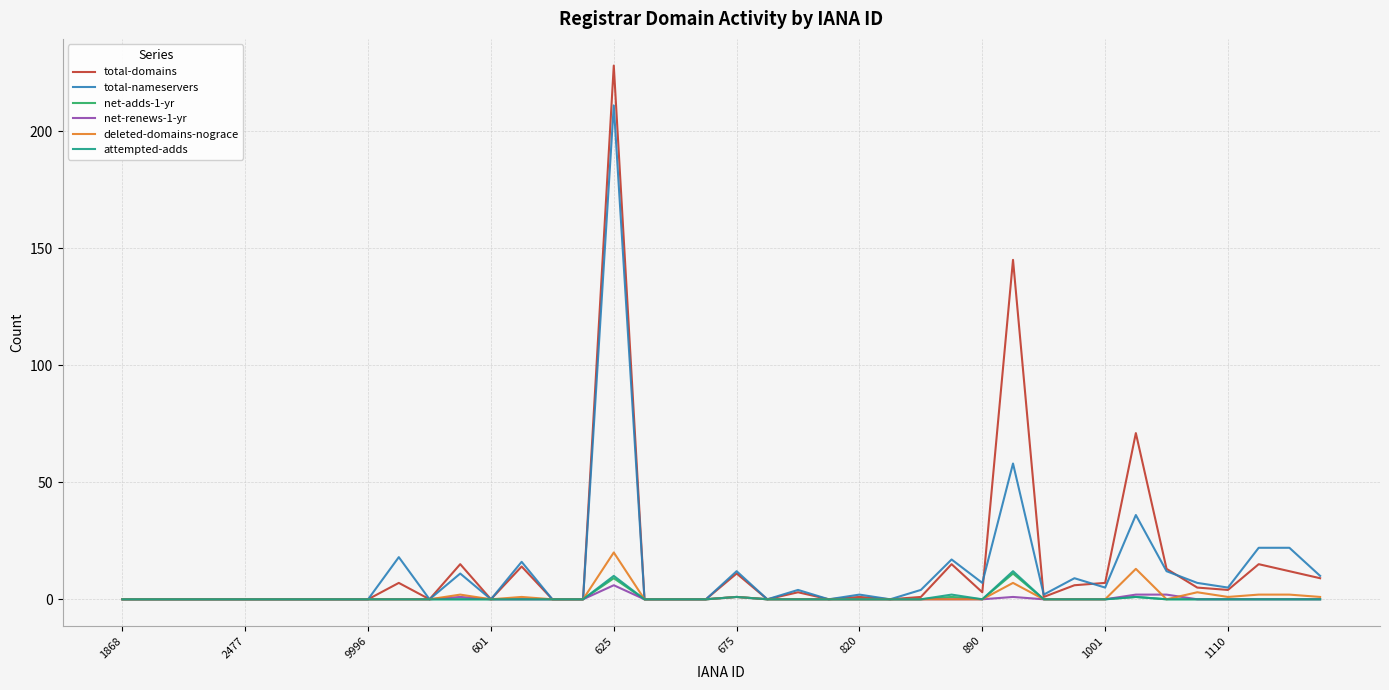

What is the sum of all net-renews-1-yr values?

13